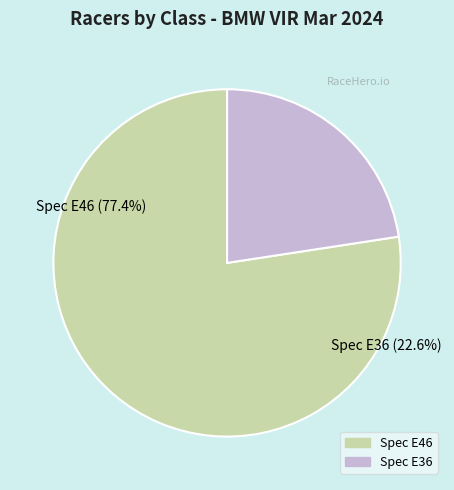

Which has a higher value, Spec E36 or Spec E46?

Spec E46